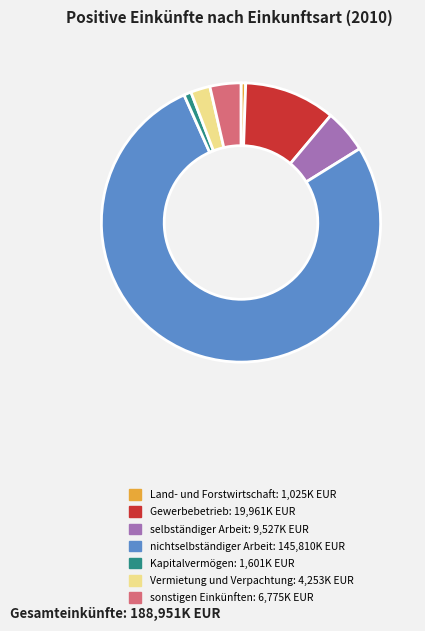

Which slice represents more than half of the pie?

nichtselbständiger Arbeit